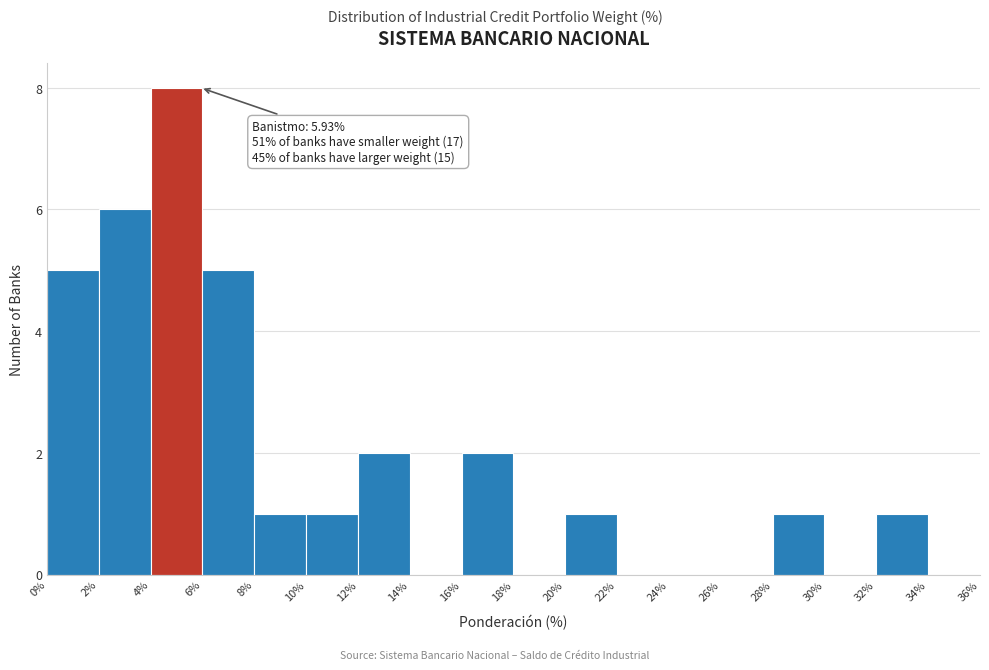

Over which range of the x-axis is the bar tallest?

4% to 6%